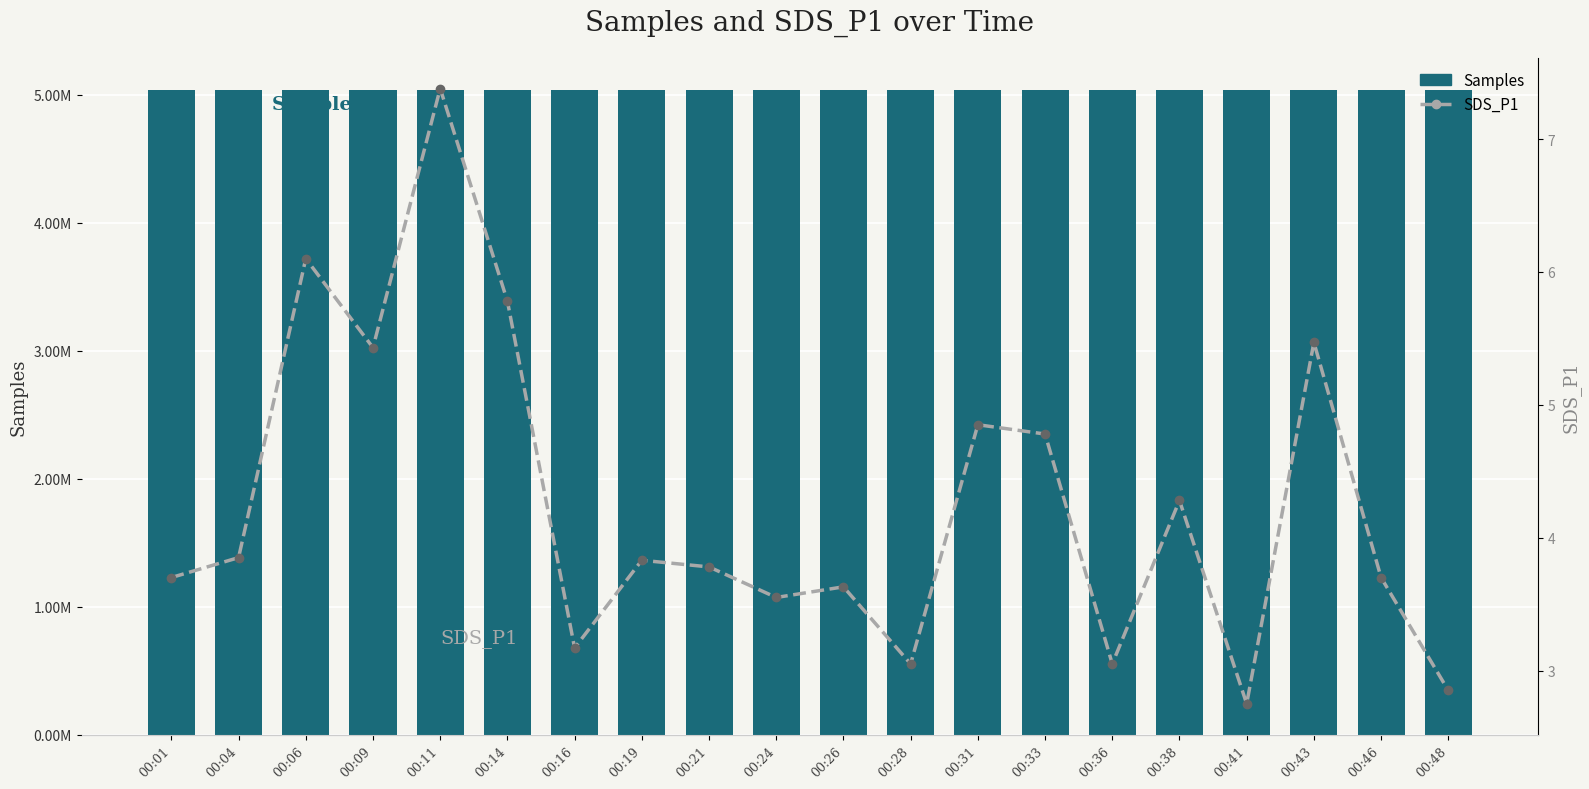

What is the minimum value for SDS_P1?

2.8